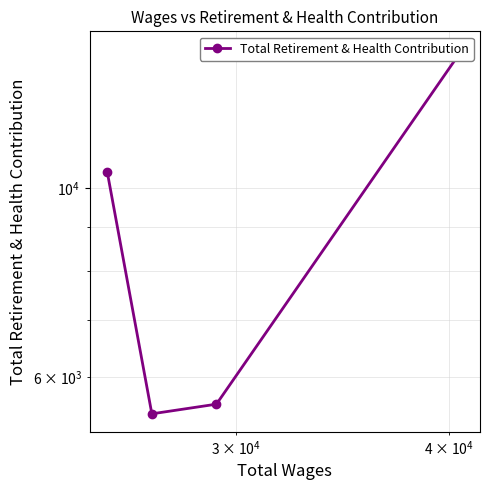

The value at $\mathdefault{10^{6}}$ is 3107. True or false?

False